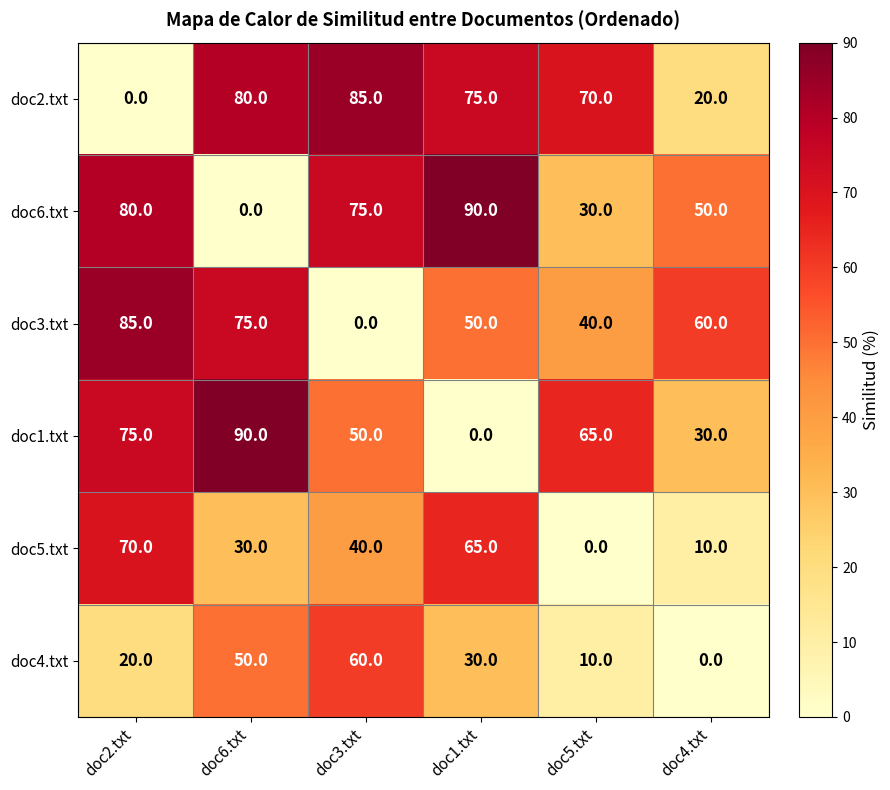

At doc4.txt, list the series in order from largest to smallest.

doc3.txt, doc6.txt, doc1.txt, doc2.txt, doc5.txt, doc4.txt